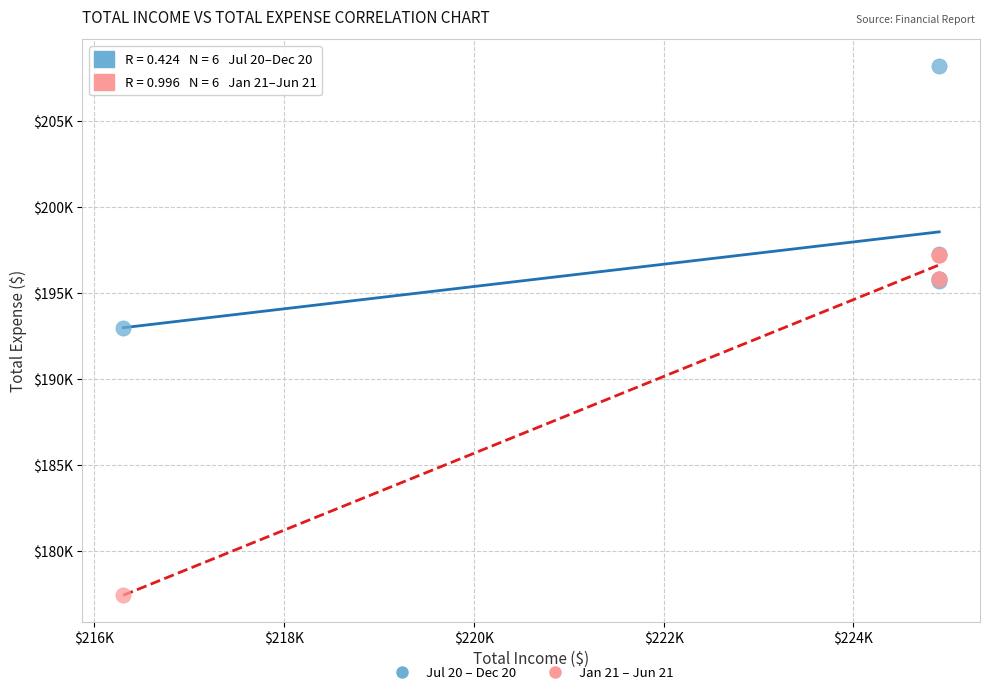

What are all the series names shown in the legend?

Jul 20 – Dec 20, Jan 21 – Jun 21